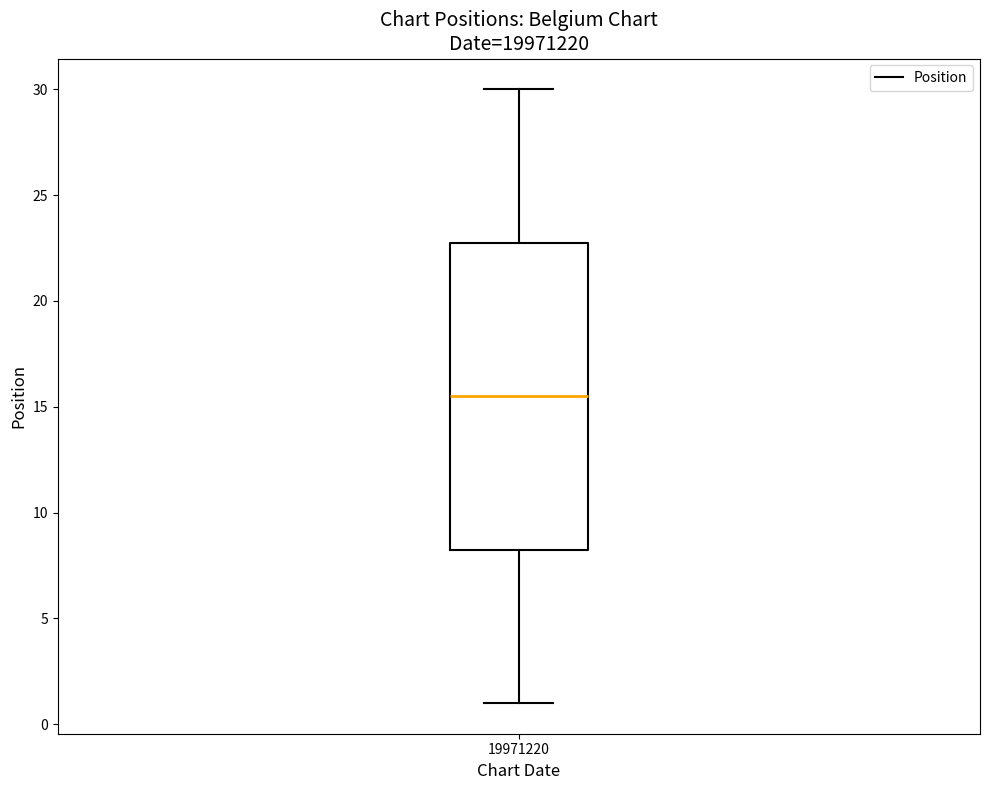

Transcribe this box plot: give where the median line is, the range the box spans, and where the two whiskers end, as read against the y-axis. The values are not printed on the chart, so give them approximately, as read against the axis.

median 15.5, box 8.5 to 23.0, whiskers 1.0 to 30.0